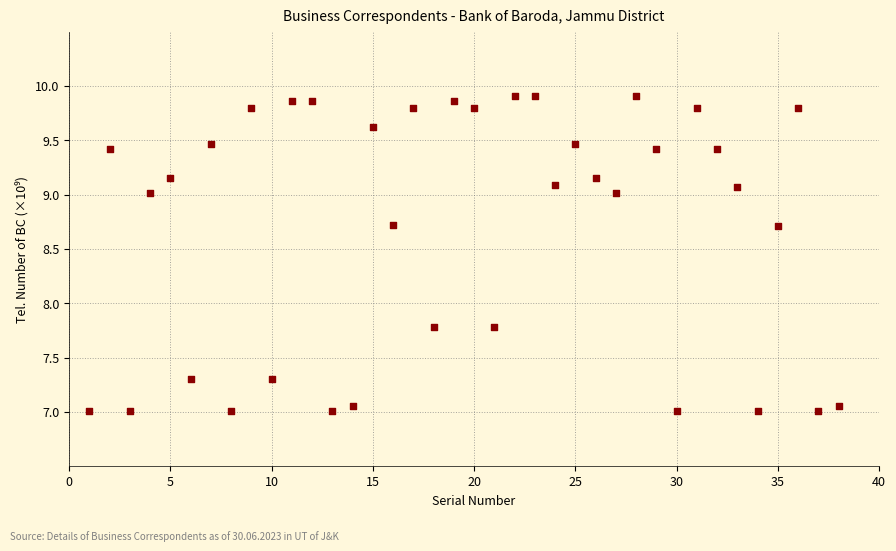

What is the range of Y values (max minus min)?

2.9